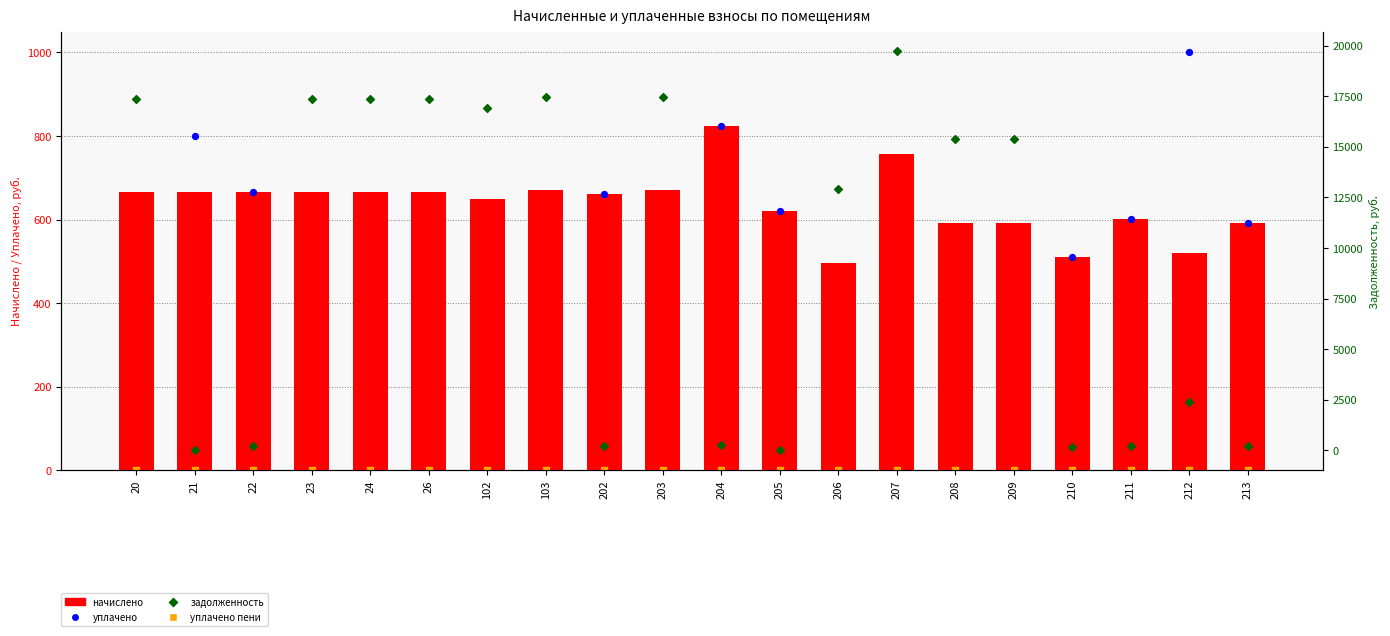

At which category is the sum across all series the highest?

207